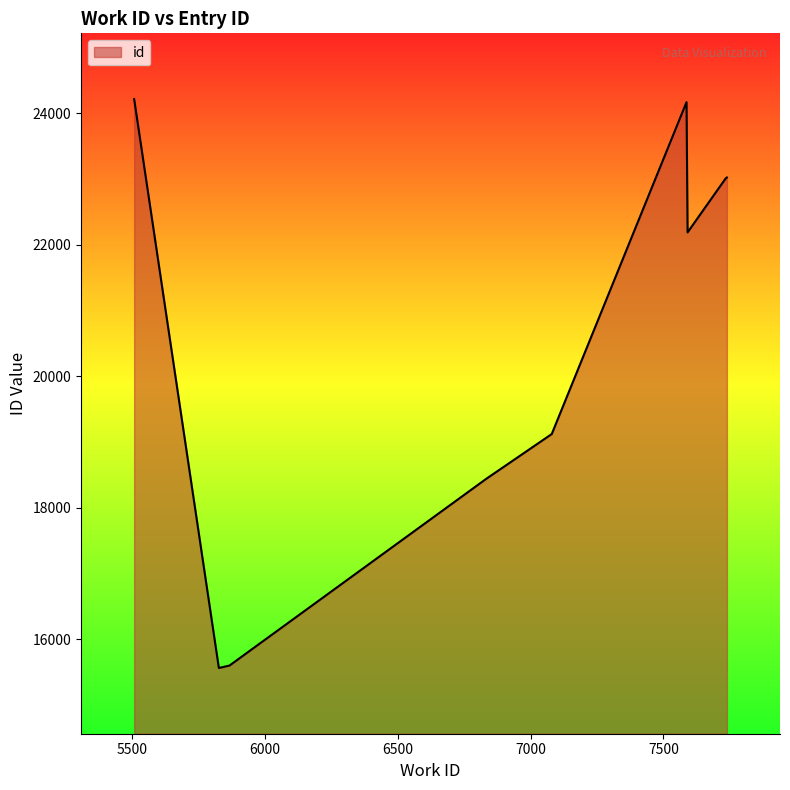

True or false: the data has more than 2 interior local peaks.

False